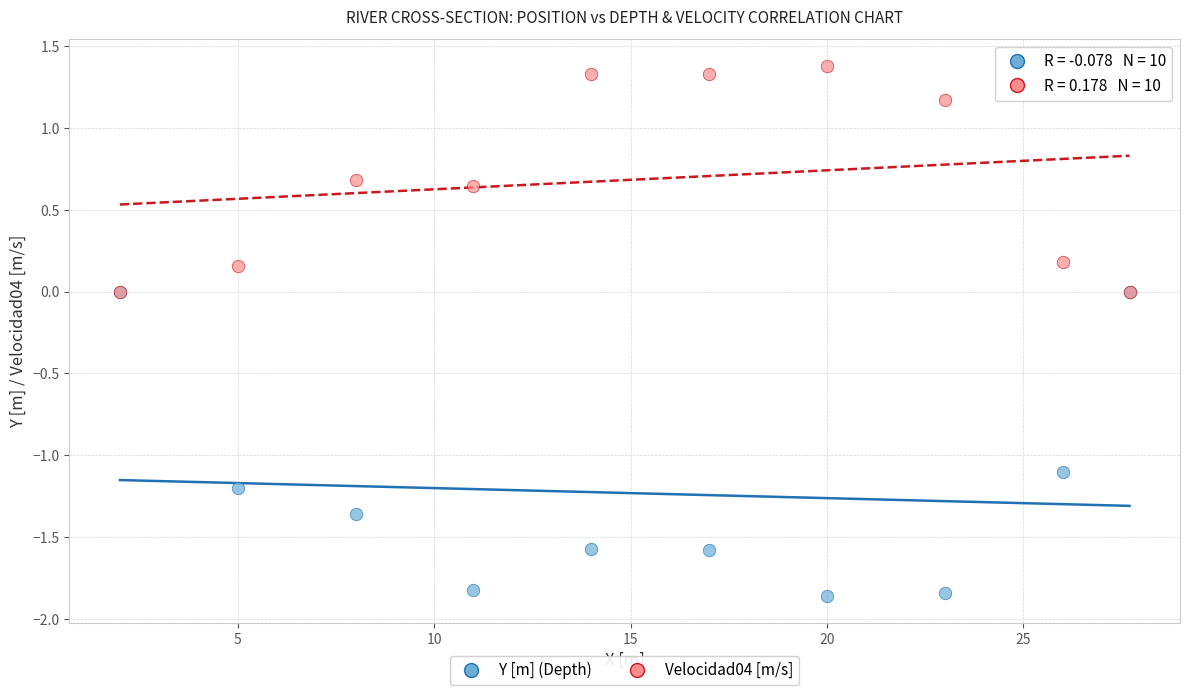

Which series has the widest spread of Y values?

Y [m] (Depth)